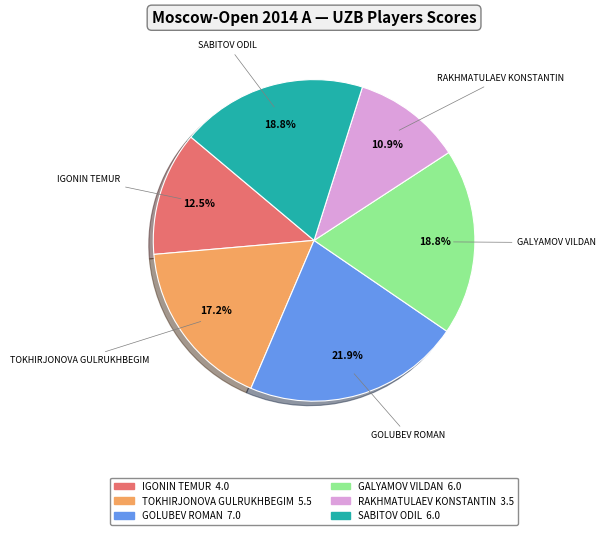

Does any single category account for the majority?

No